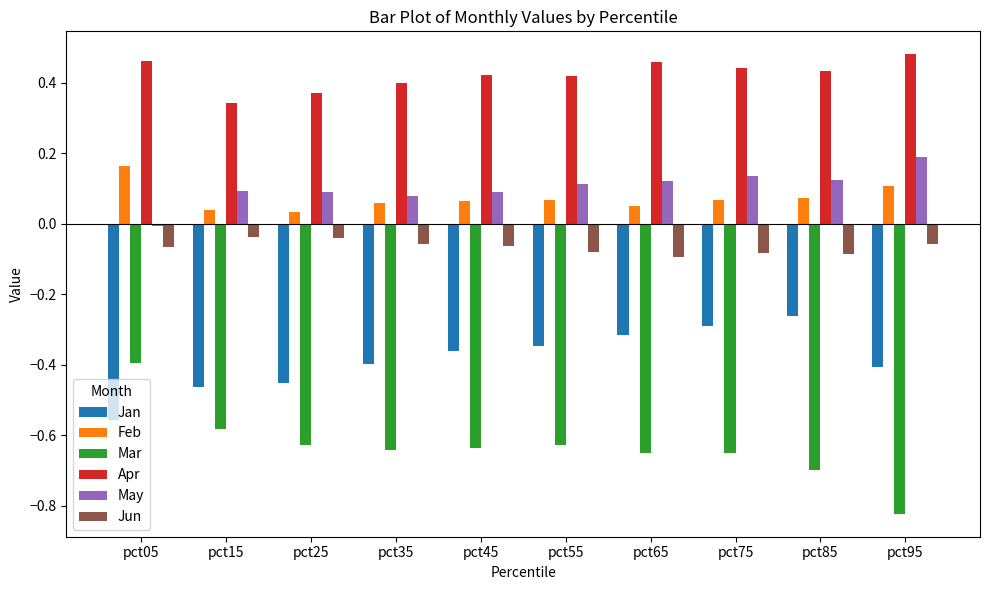

True or false: Apr has a value of 0.4 at pct75.

True